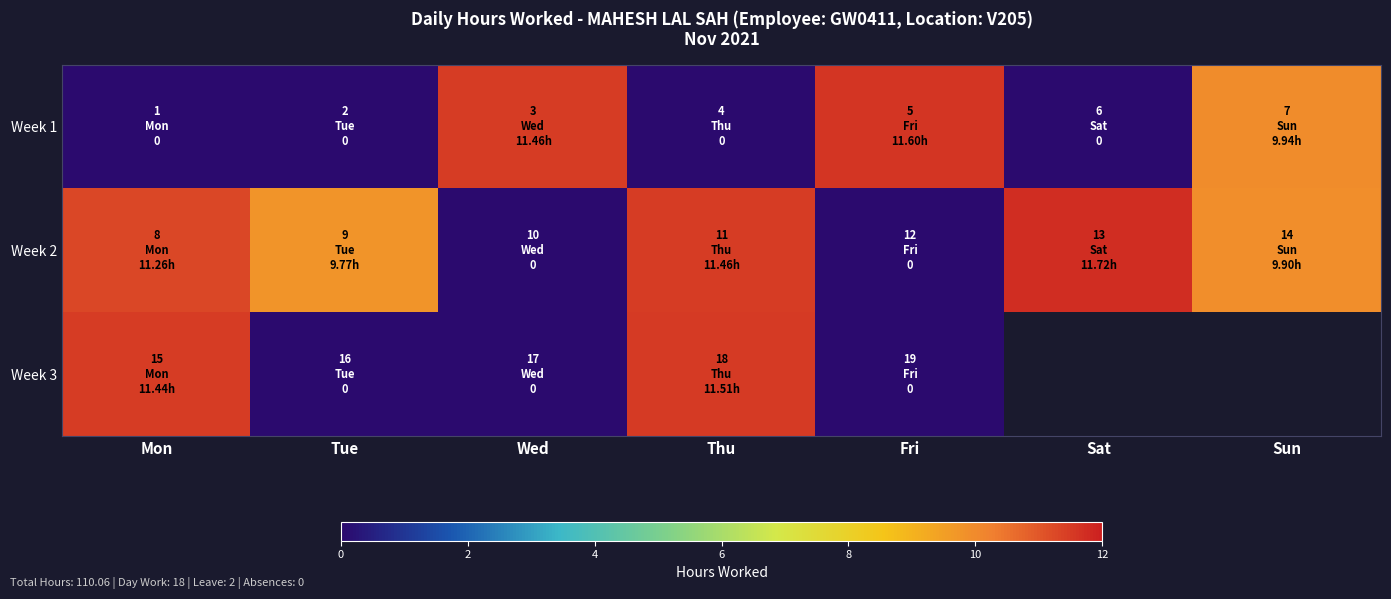

True or false: Week 3 has a value of 11.4 at Mon.

True